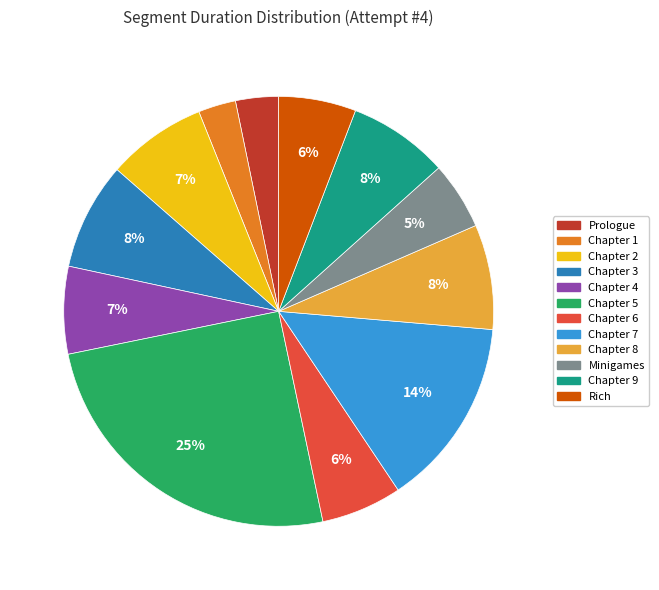

True or false: Chapter 7 accounts for 9% of the total.

False